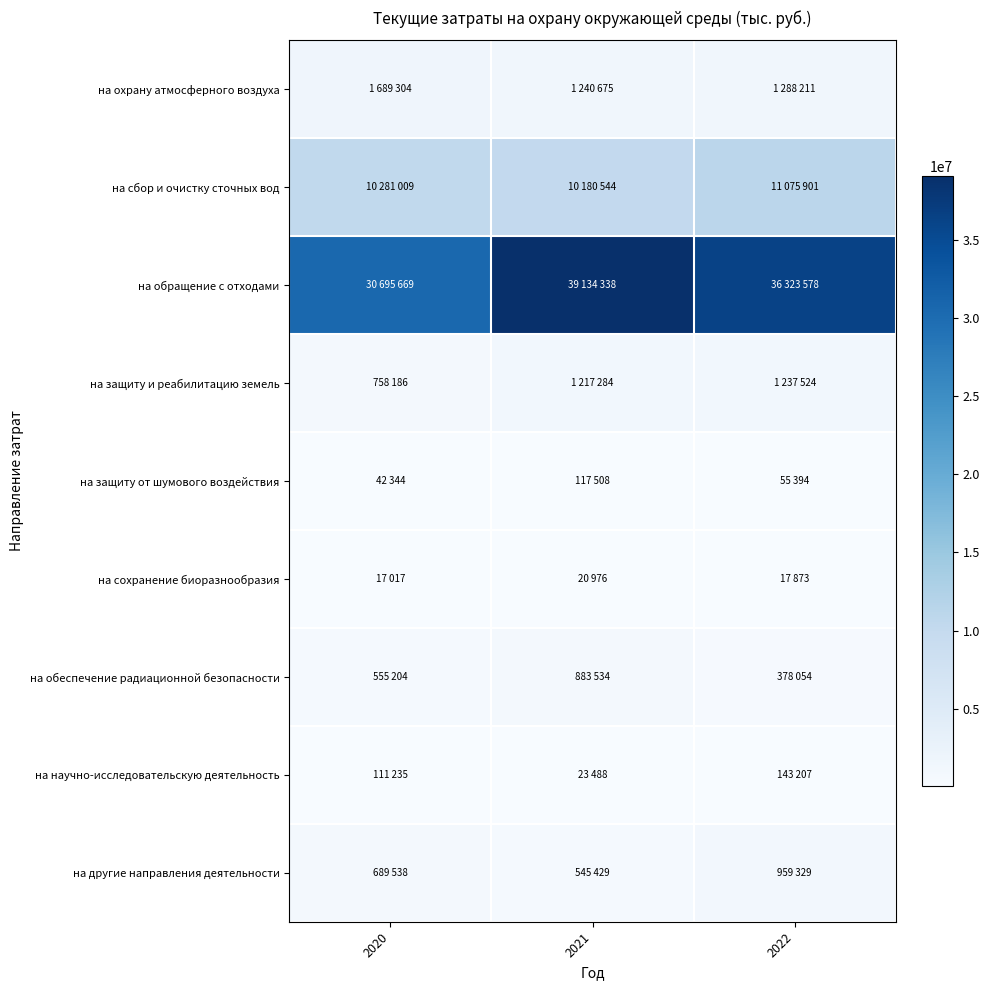

At how many categories does at least one series exceed 1670366?

3